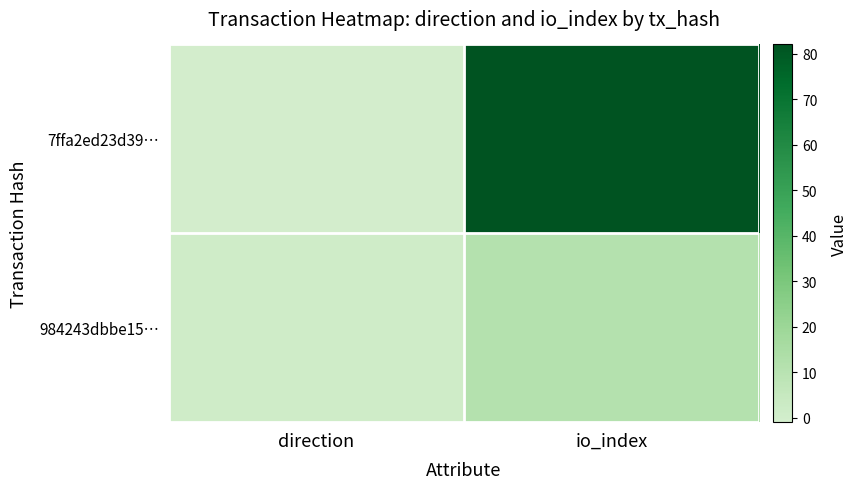

Reading right to left, what are all the values shown in this chart?

7ffa2ed23d39…: io_index=82	direction=-1
984243dbbe15…: io_index=11	direction=1